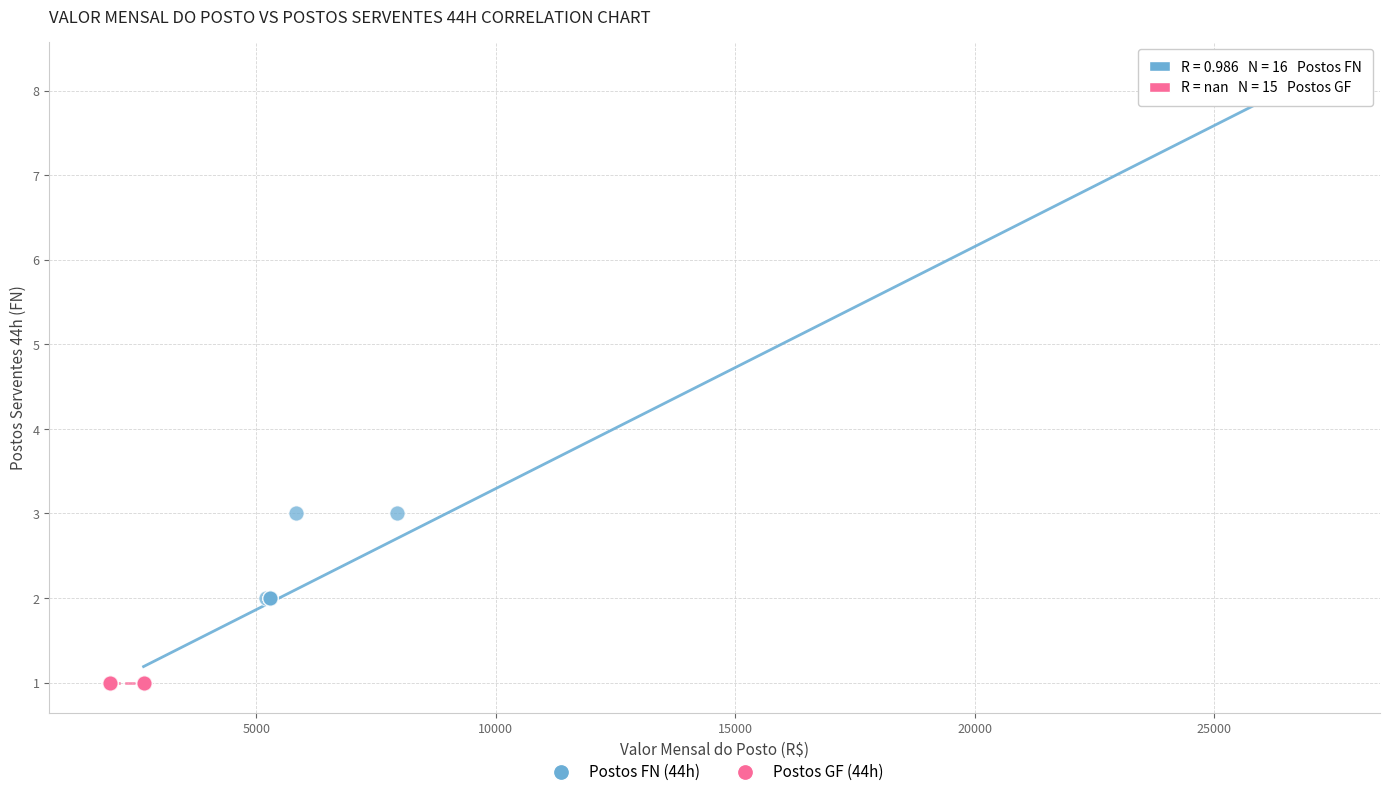

Which series contains the highest Y value?

Postos FN (44h)